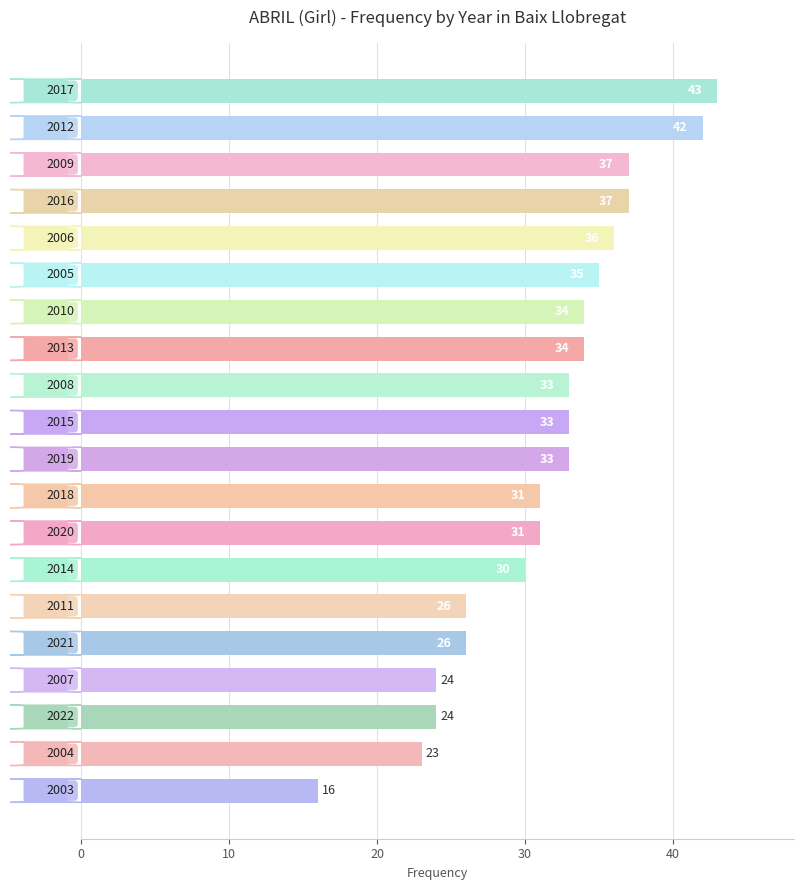

What is the minimum value shown in the chart?

16